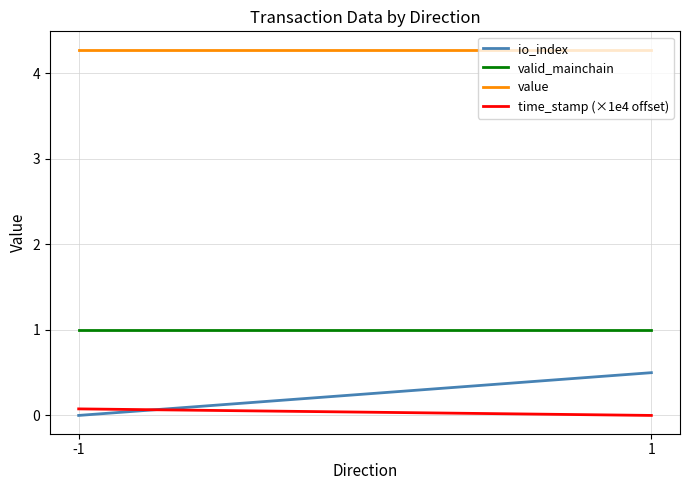

What is the approximate value of valid_mainchain at 1?

1.0